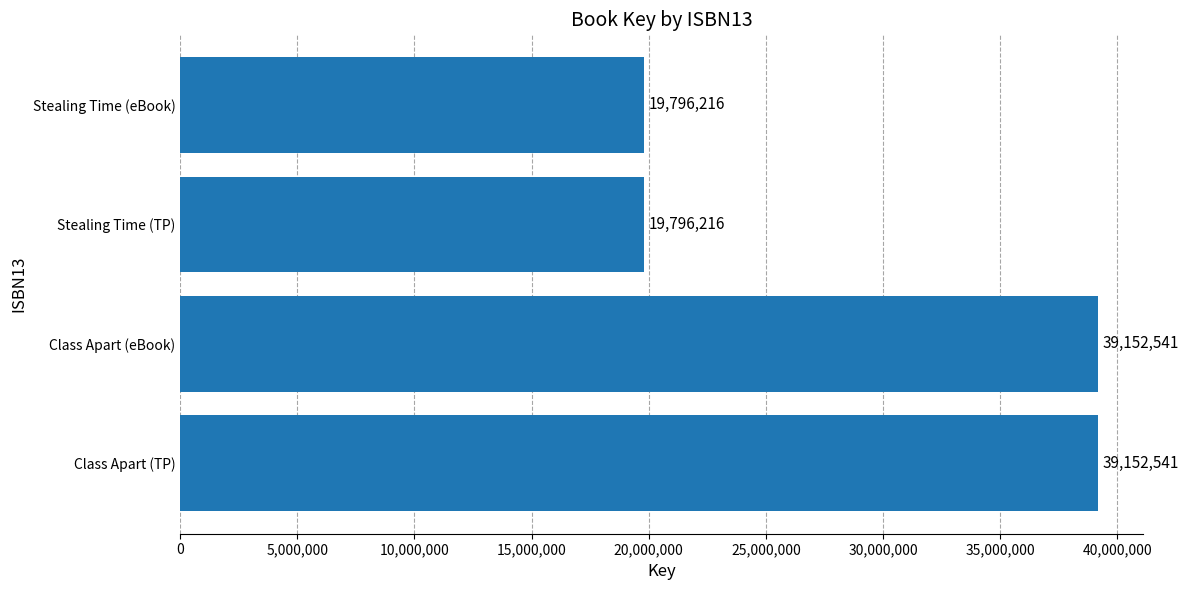

True or false: the data shows 39152541 at Class Apart (eBook).

True